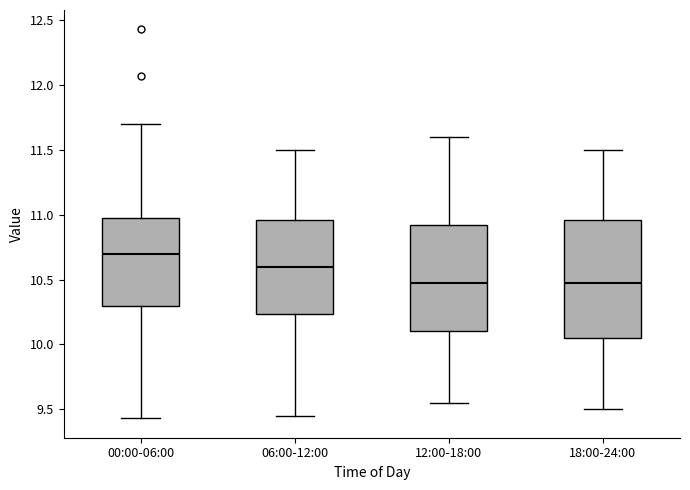

Reading left to right, transcribe this box plot: for each box, give where its median line is, the range the box spans, and where its two whiskers end, as read against the y-axis. The values are not printed on the chart, so give them approximately, as read against the axis.

00:00-06:00: median 10.70, box 10.30 to 11.00, whiskers 9.45 to 11.70
06:00-12:00: median 10.60, box 10.25 to 10.95, whiskers 9.45 to 11.50
12:00-18:00: median 10.50, box 10.10 to 10.95, whiskers 9.55 to 11.60
18:00-24:00: median 10.50, box 10.05 to 10.95, whiskers 9.50 to 11.50